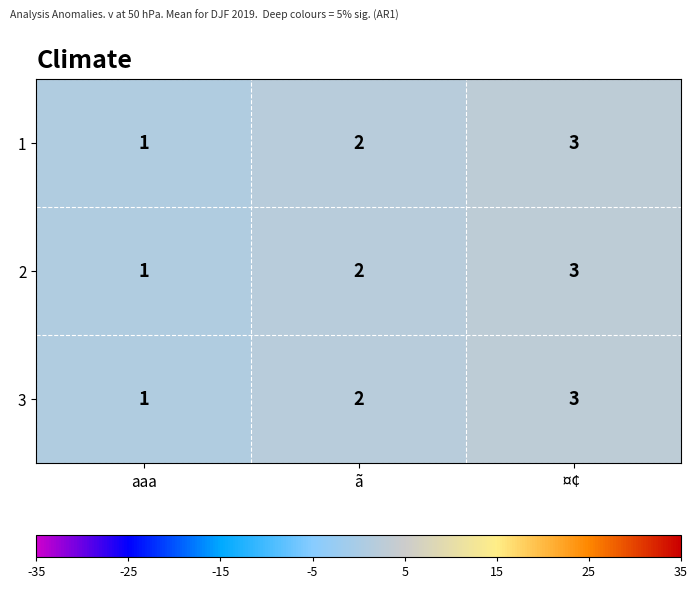

What is the total value across all series at ¤¢ ?

9